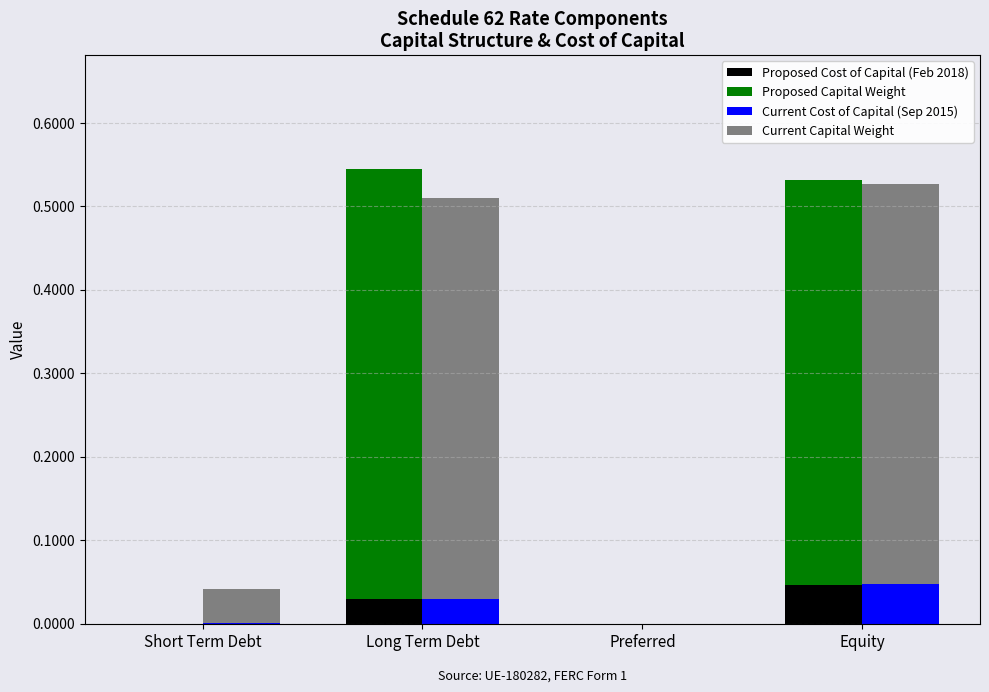

How many bars are there in each group?

4